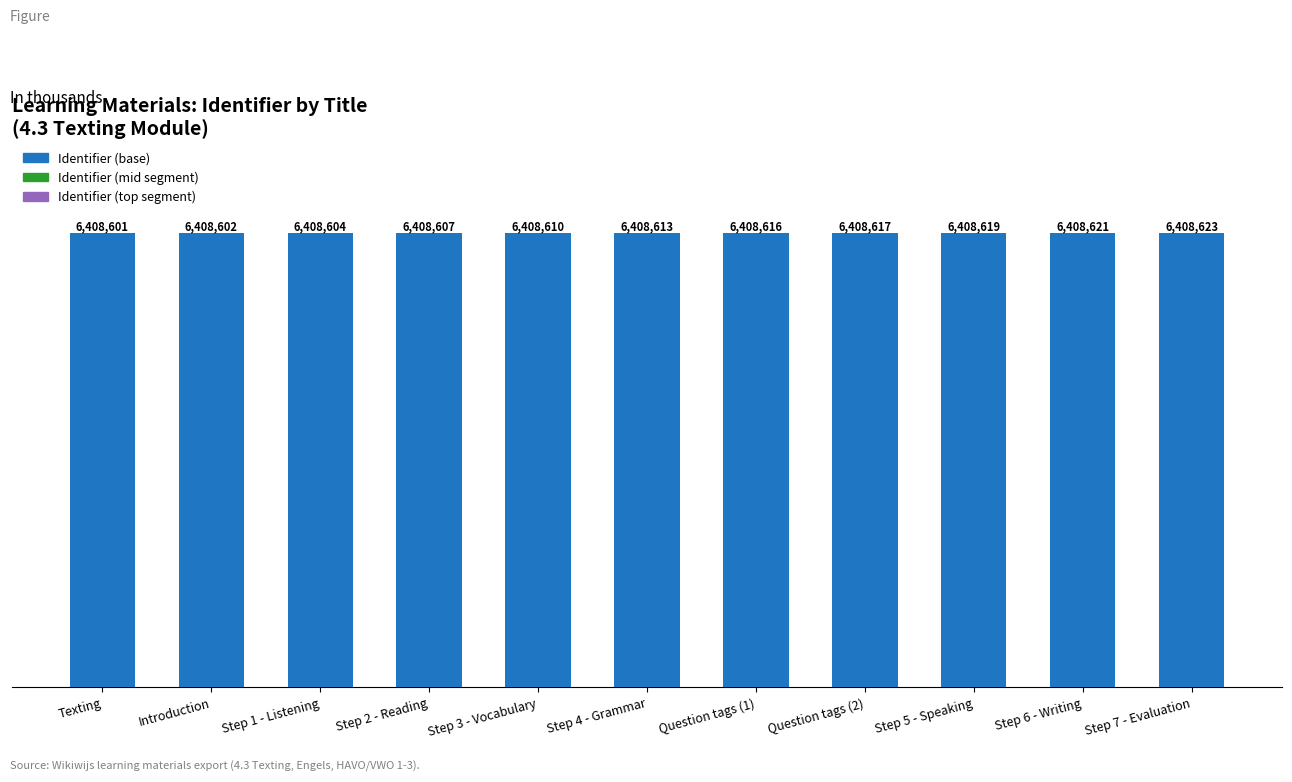

Which has a higher value, Texting or Question tags (2)?

Question tags (2)